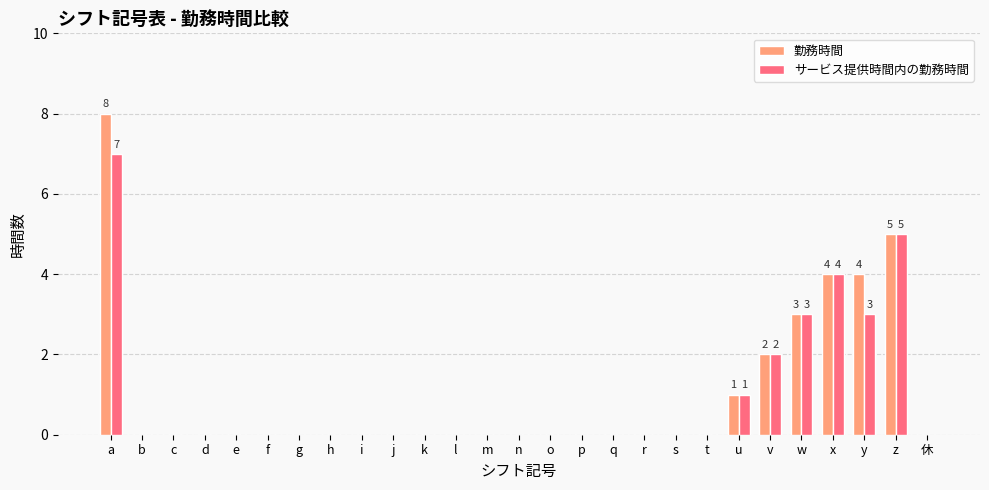

At which category is the sum across all series the highest?

a